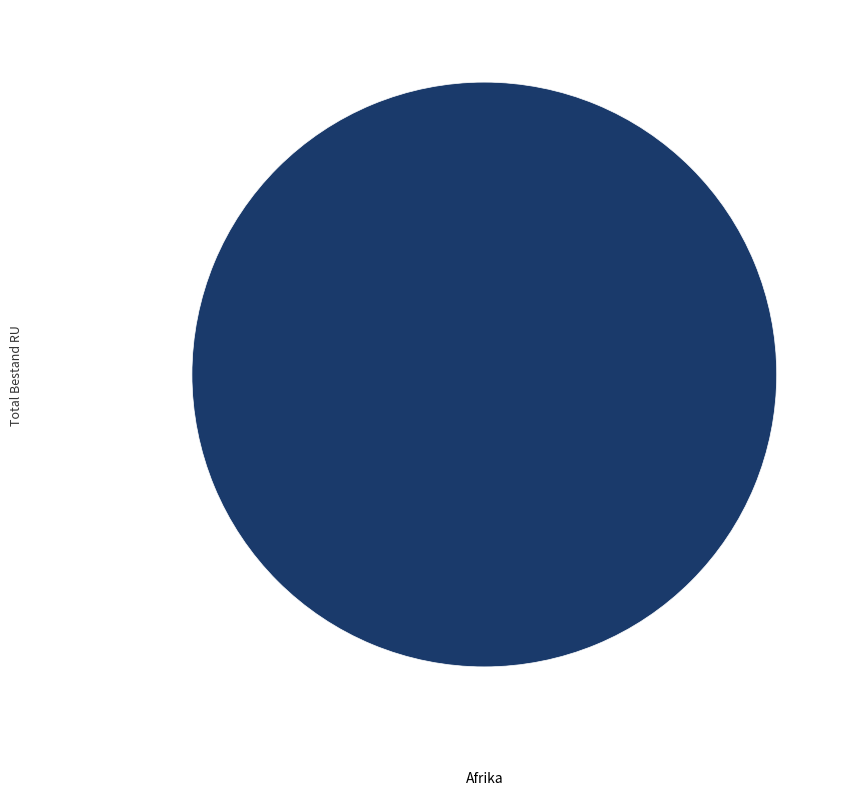

Is there any slice that represents more than half of the pie?

Yes